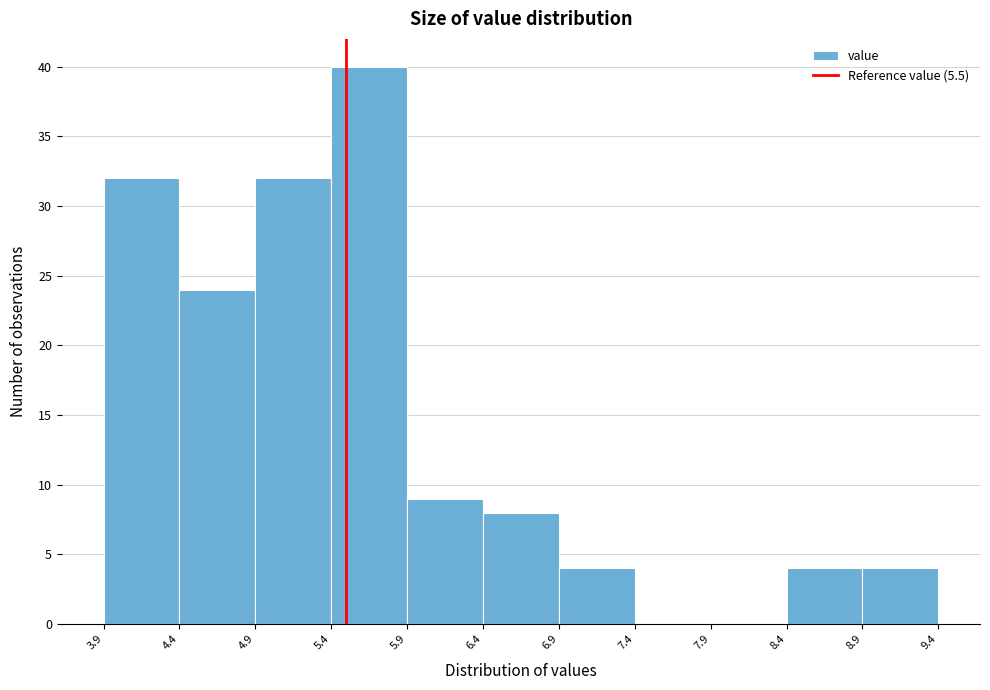

How tall is the bar that spans 6.4 to 6.9 on the x-axis? The values are not printed on the chart, so give them approximately, as read against the axis.

8